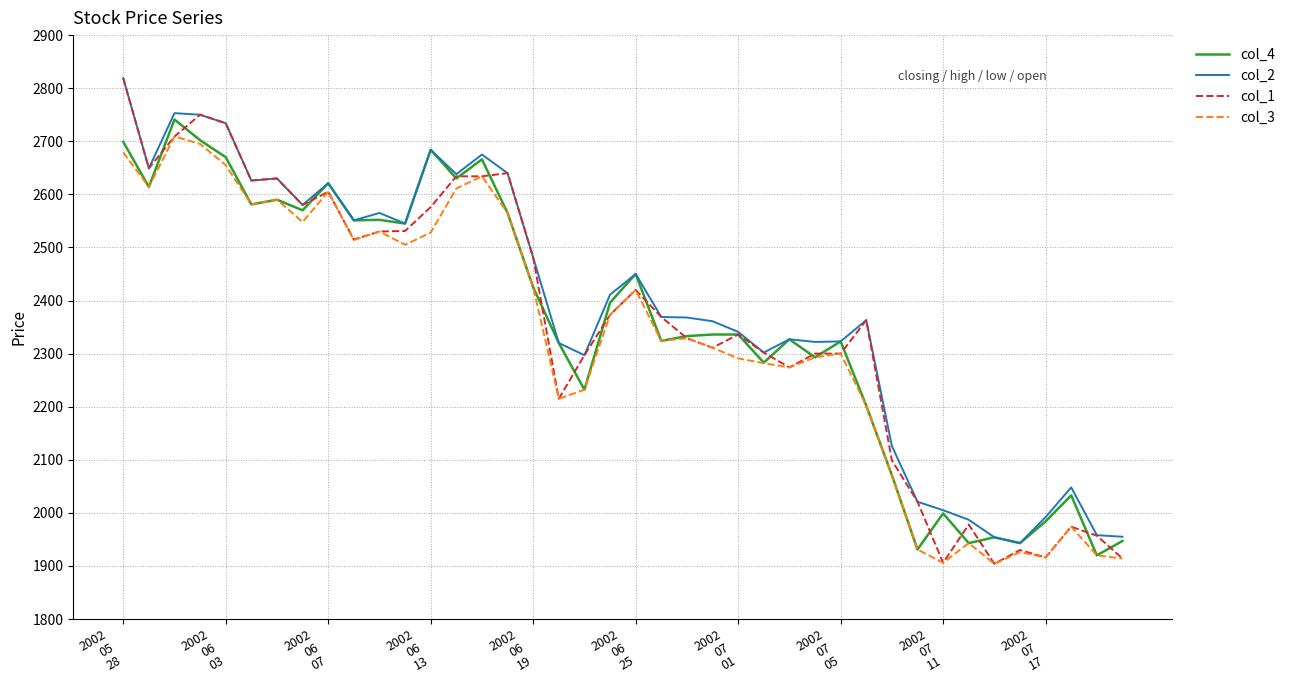

What is the lowest value of the col_4 series?

1920